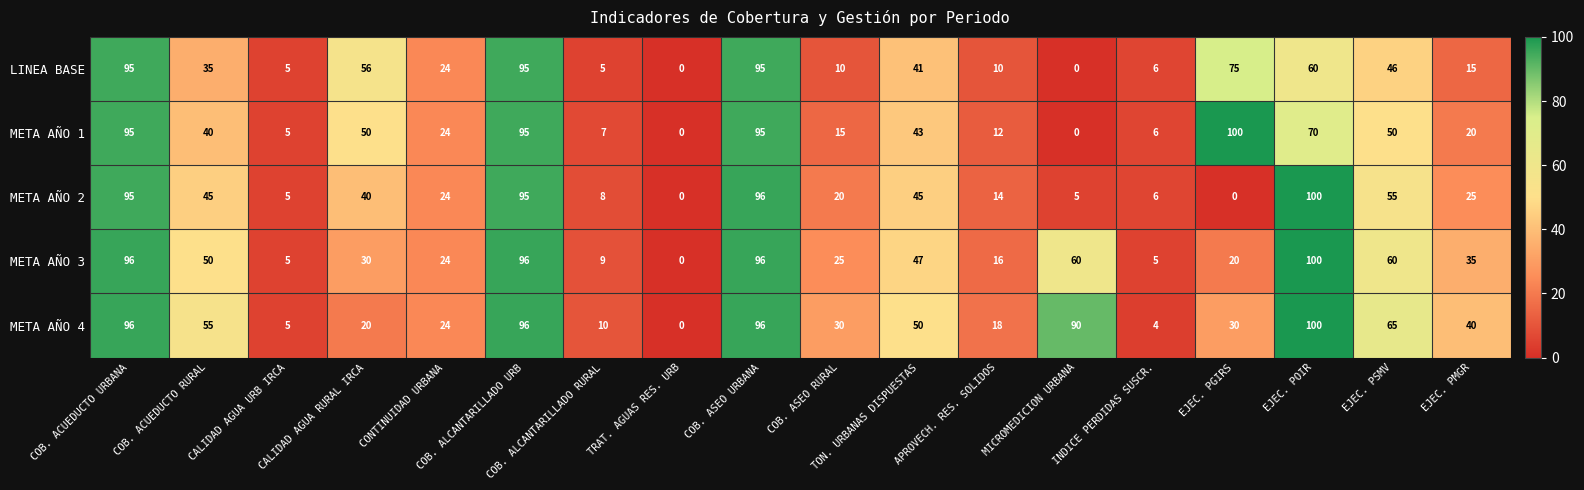

Count the number of data series in this chart.

5